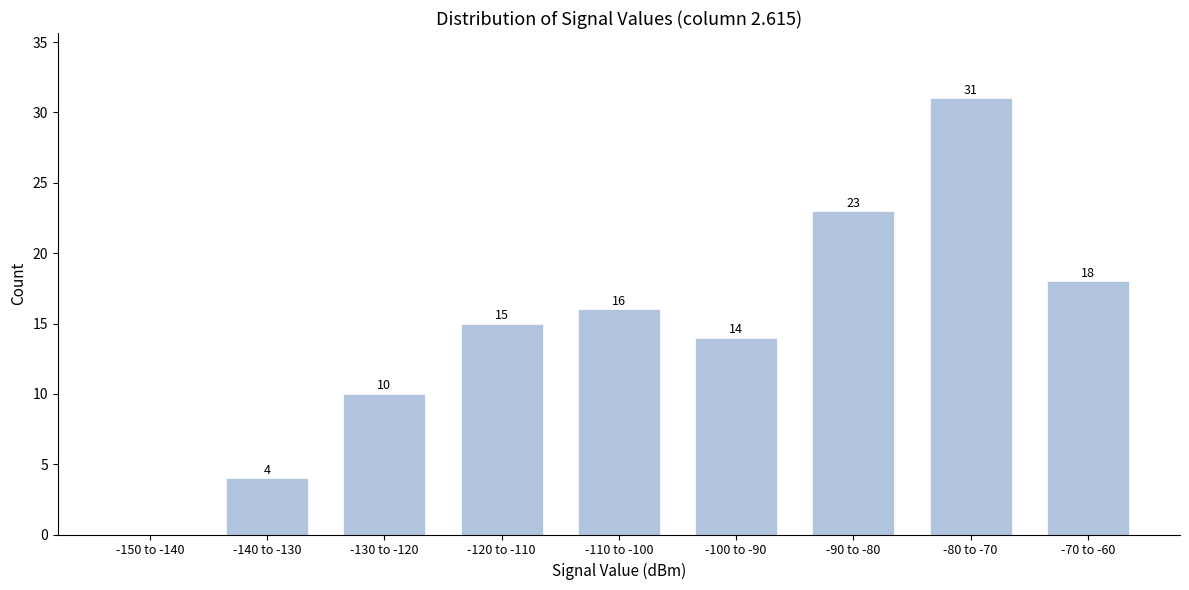

Reading left to right, extract all data points from this chart.

-150 to -140=0	-140 to -130=4	-130 to -120=10	-120 to -110=15	-110 to -100=16	-100 to -90=14	-90 to -80=23	-80 to -70=31	-70 to -60=18